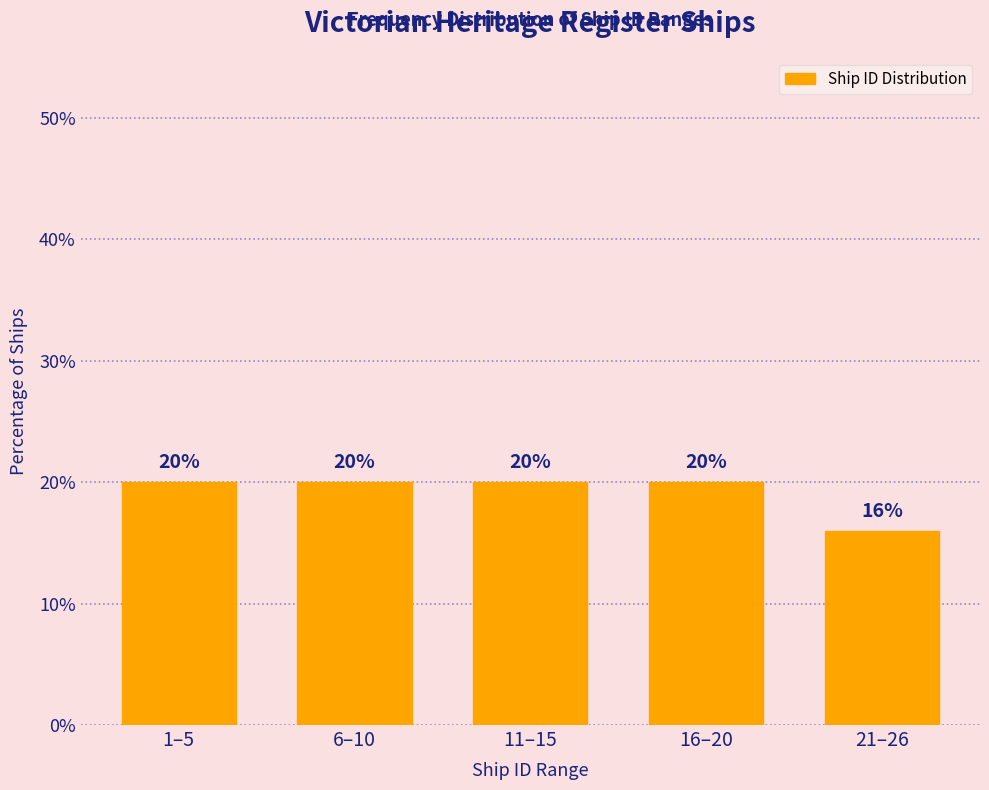

Reading right to left, what are all the values shown in this chart?

21–26=16	16–20=20	11–15=20	6–10=20	1–5=20